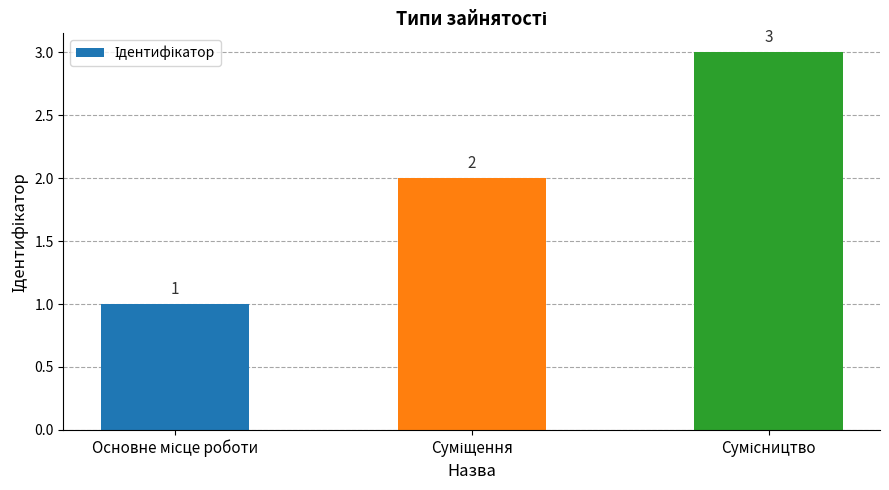

What is the greatest value displayed?

3